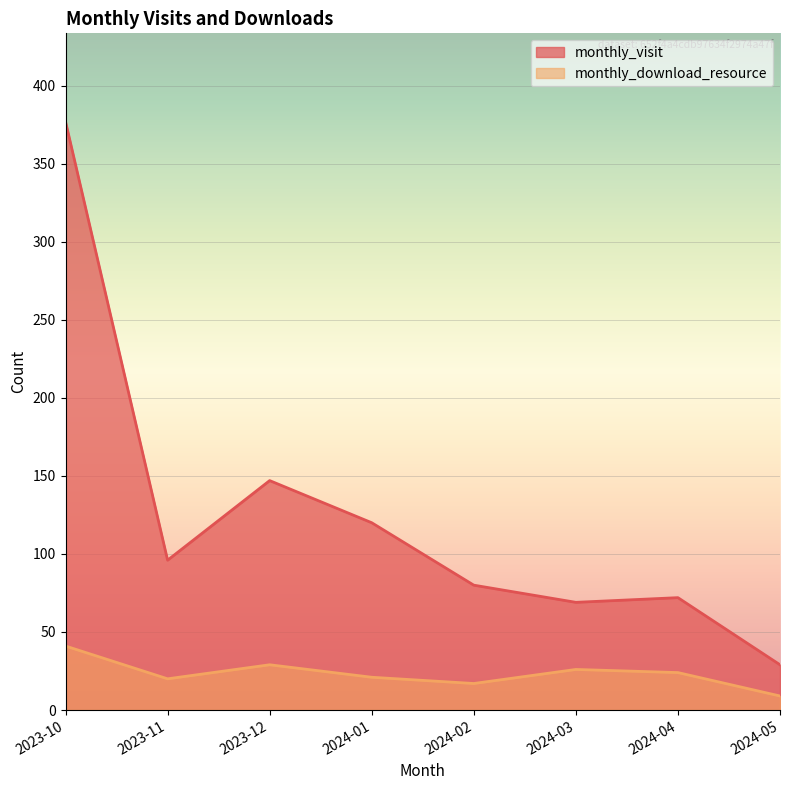

What is the label of the 4th point from the left?

2024-01